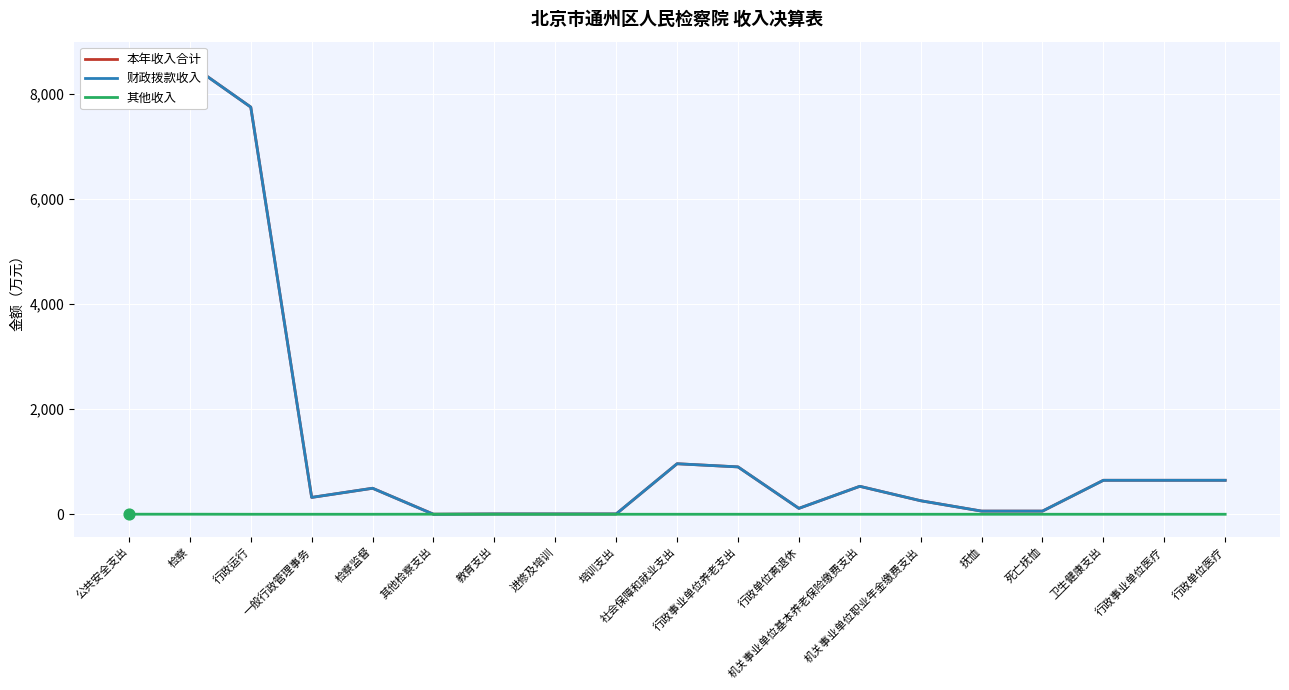

What is the total value across all series at 一般行政管理事务?

641.0